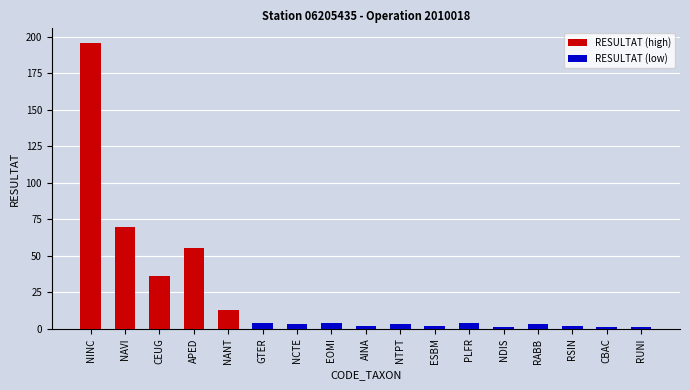

Between CBAC and RUNI, which is larger?

CBAC